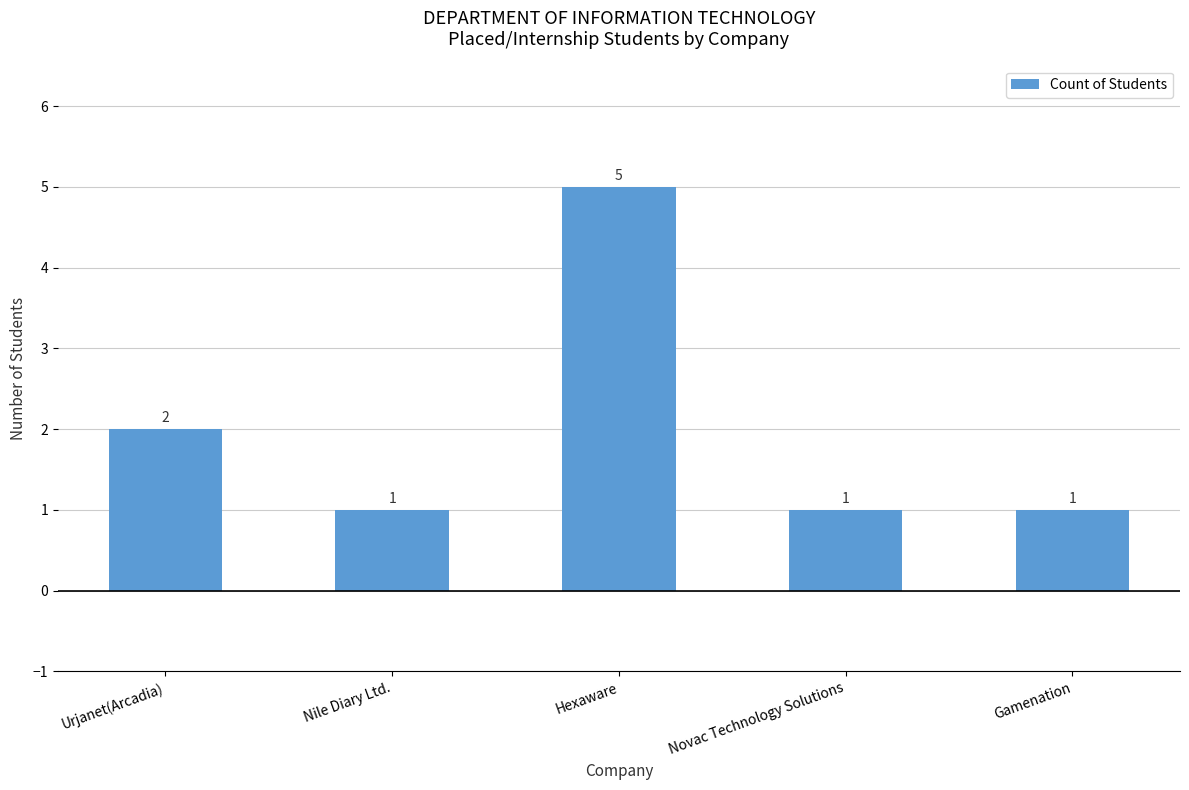

What is the sum of the values at Novac Technology Solutions and Urjanet(Arcadia)?

3